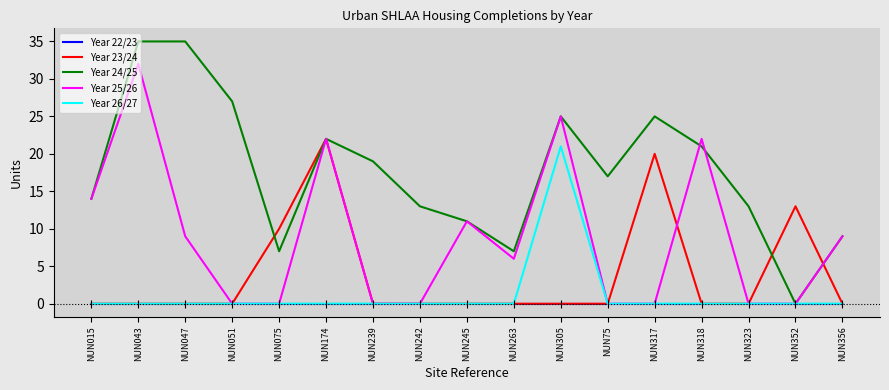

What is the sum of the Year 25/26 values at NUN174 and NUN245?

33